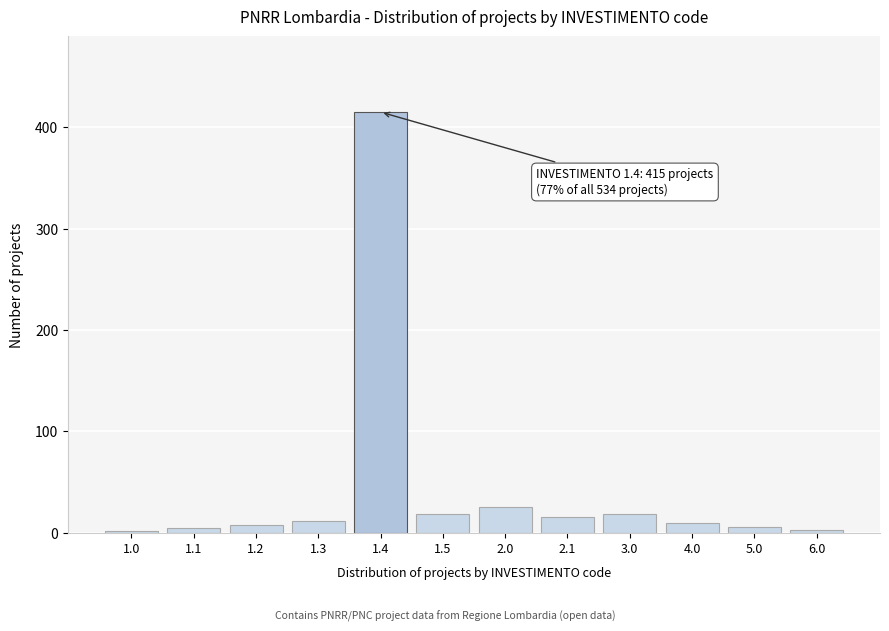

What is the average value?

45